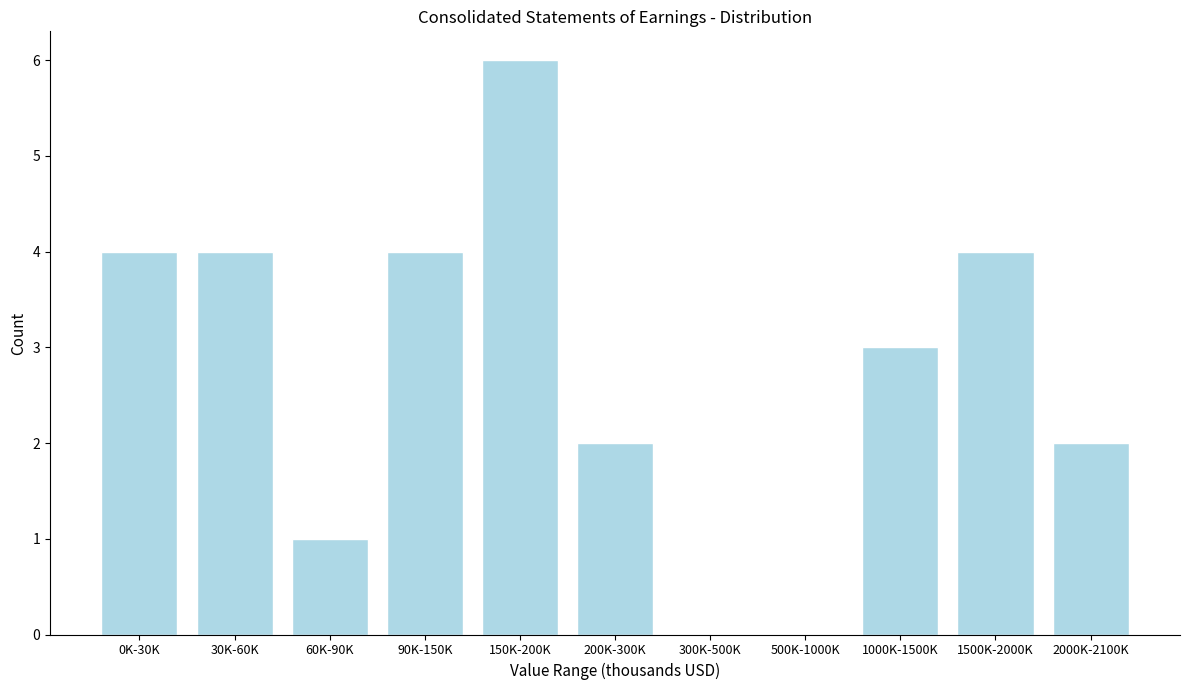

Reading left to right, list all the values displayed in this chart.

0K-30K=4	30K-60K=4	60K-90K=1	90K-150K=4	150K-200K=6	200K-300K=2	300K-500K=0	500K-1000K=0	1000K-1500K=3	1500K-2000K=4	2000K-2100K=2